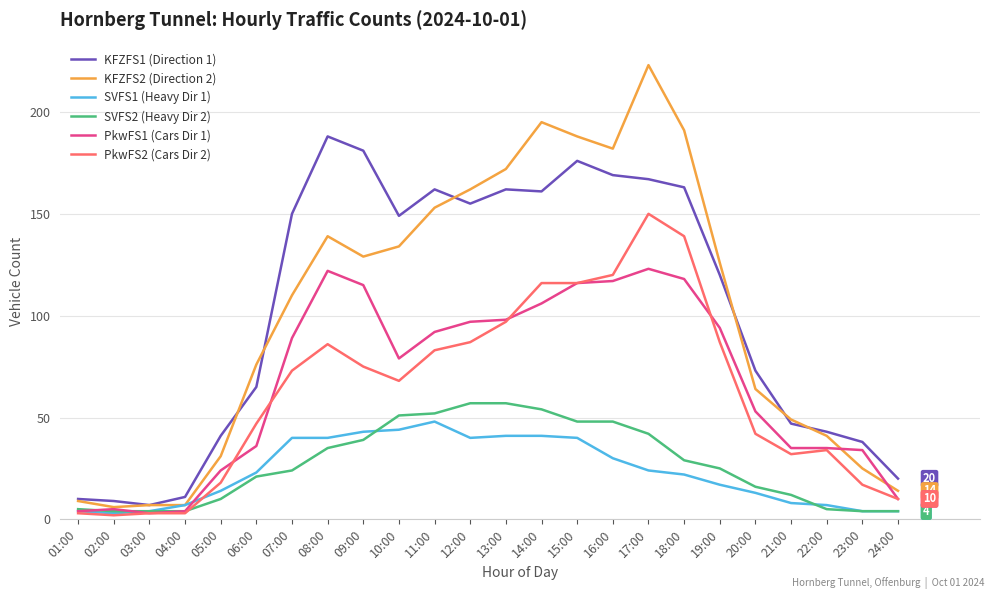

Which series has the widest spread of values?

KFZFS2 (Direction 2)